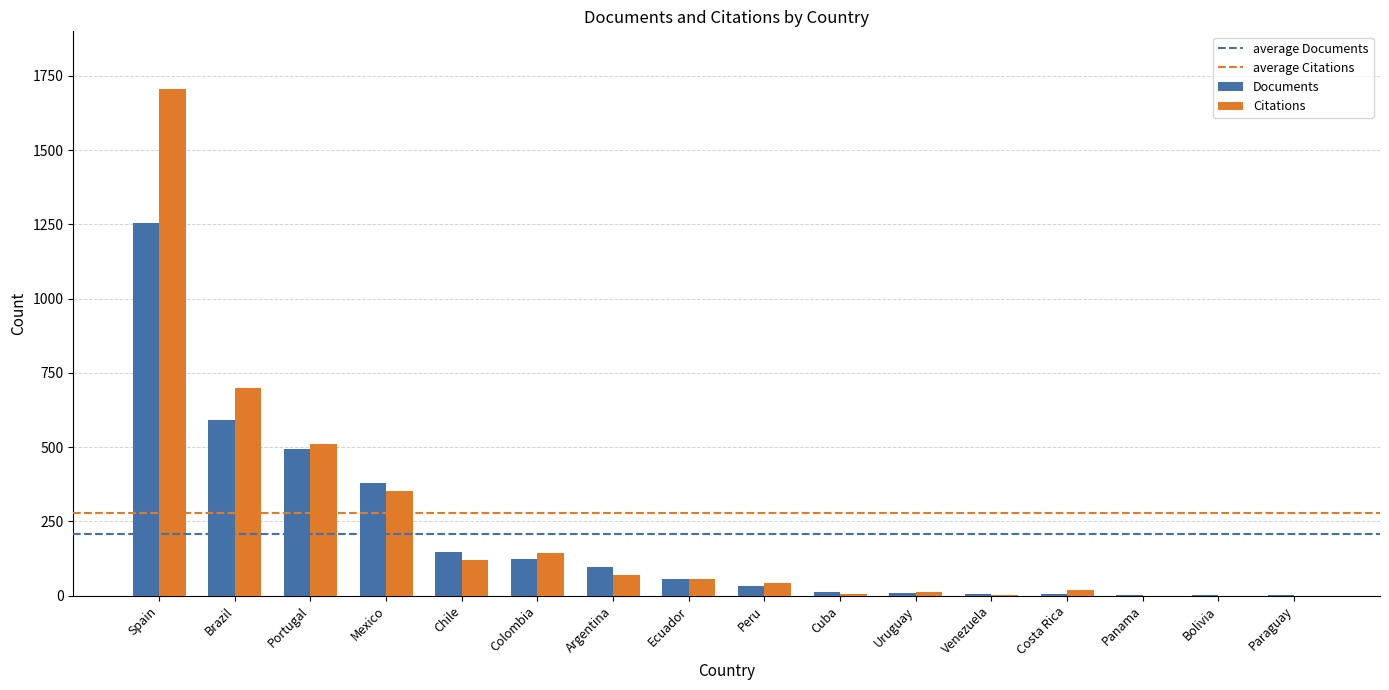

Is the value of Citations at Colombia greater than the value of Documents at Brazil?

No